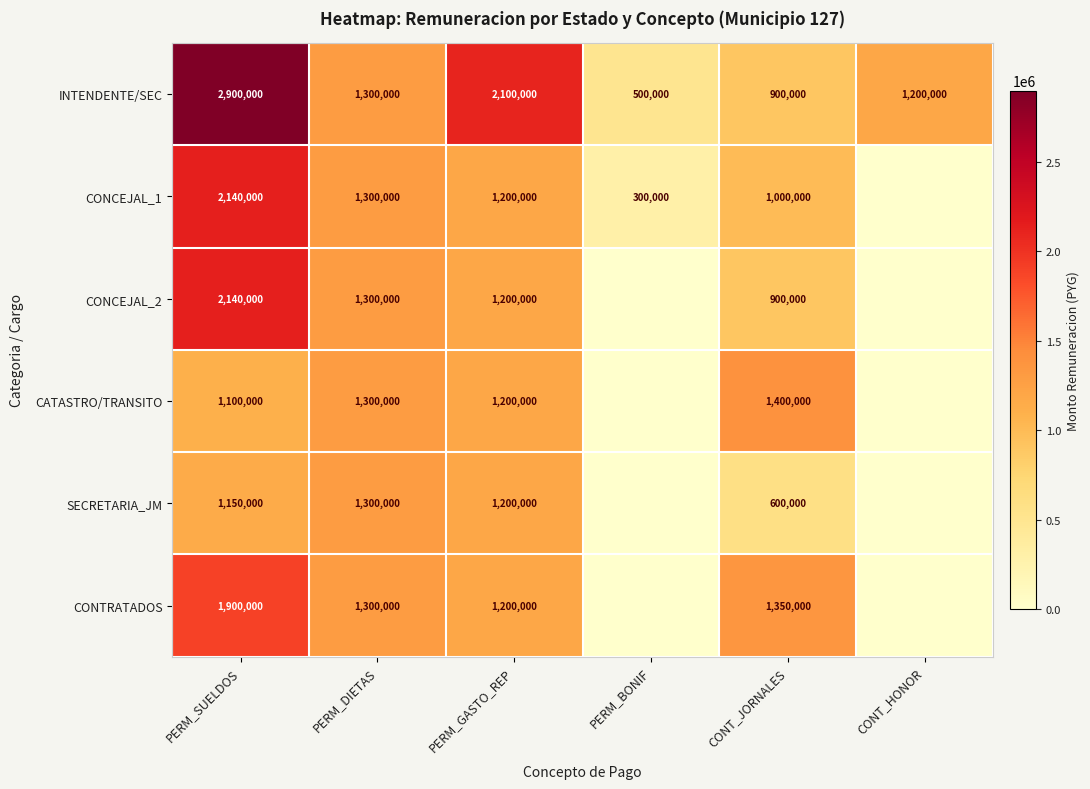

True or false: CONCEJAL_2 has a value of 1200000 at PERM_GASTO_REP.

True